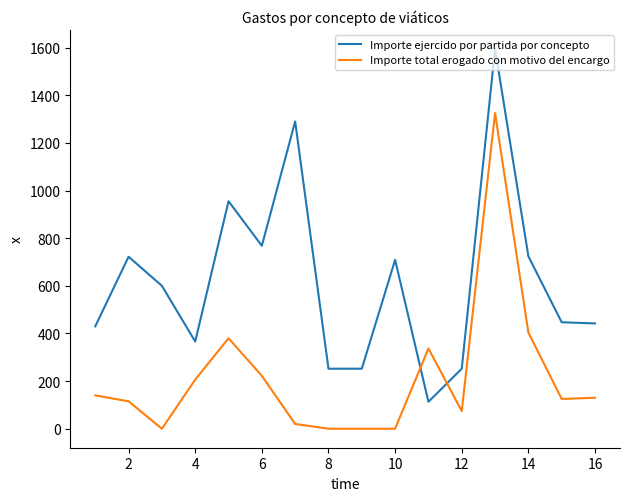

Rank the series by their average value, from lowest to highest.

Importe total erogado con motivo del encargo, Importe ejercido por partida por concepto